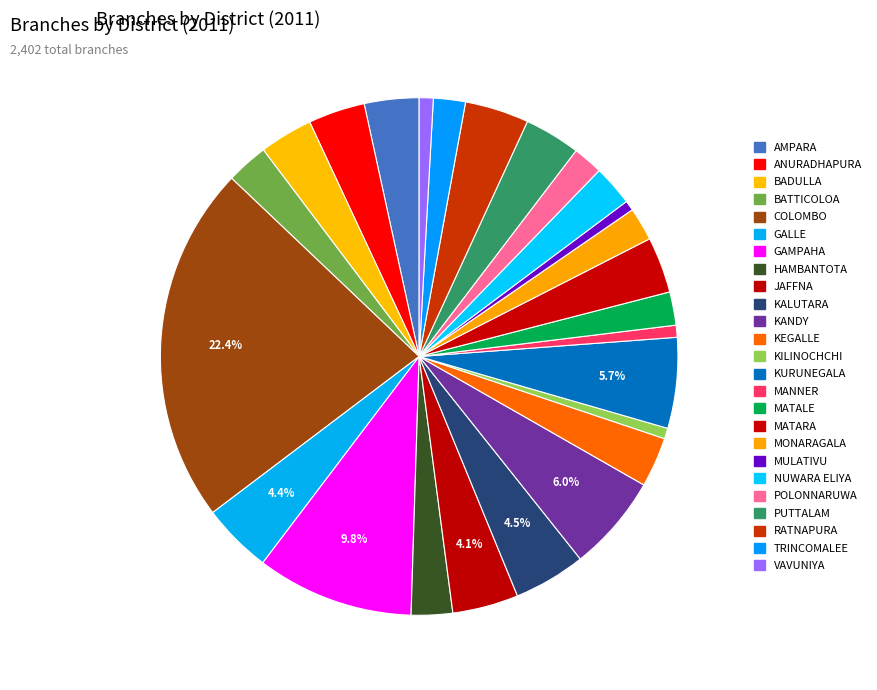

What is the largest slice in the pie chart?

COLOMBO